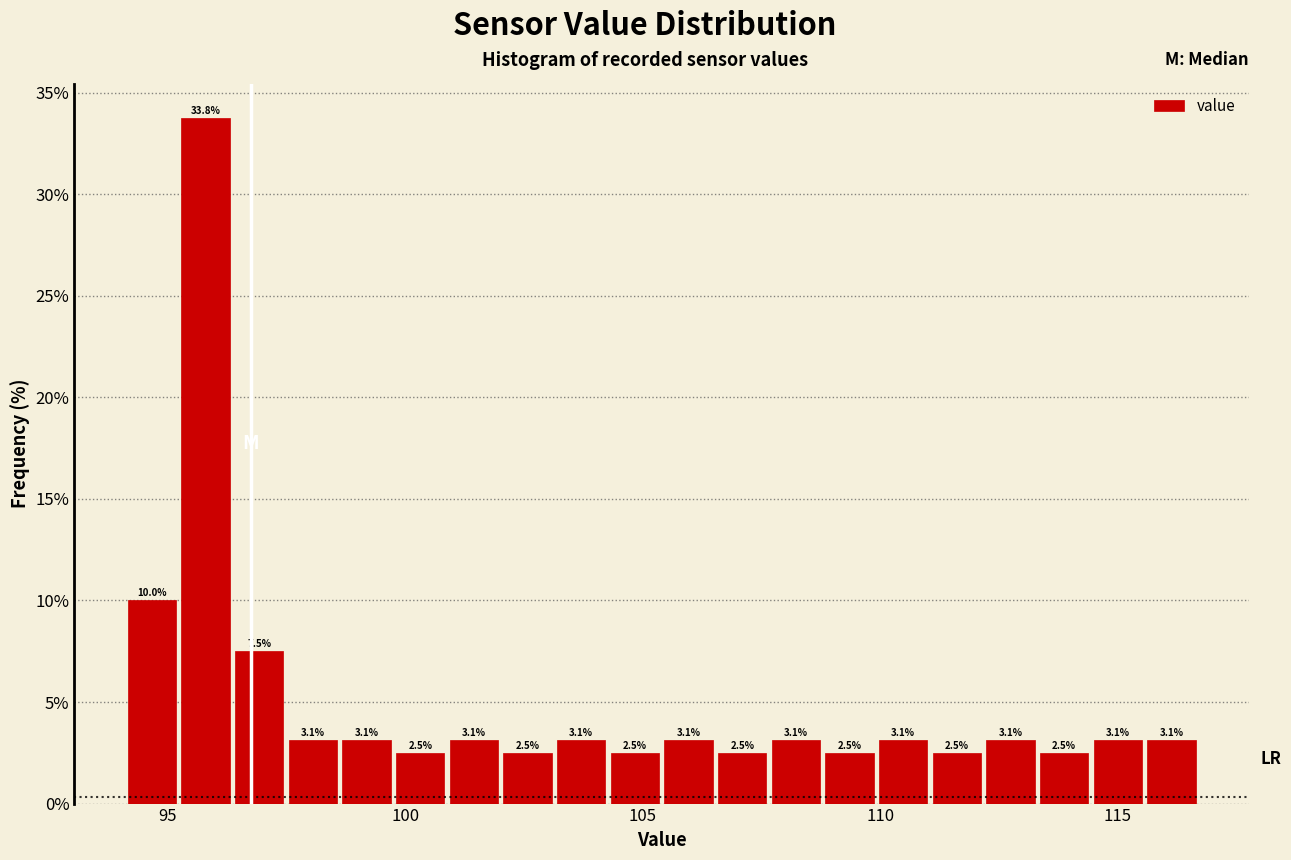

Read against the x-axis, roughly where is the centre of the tallest bar?

96.0